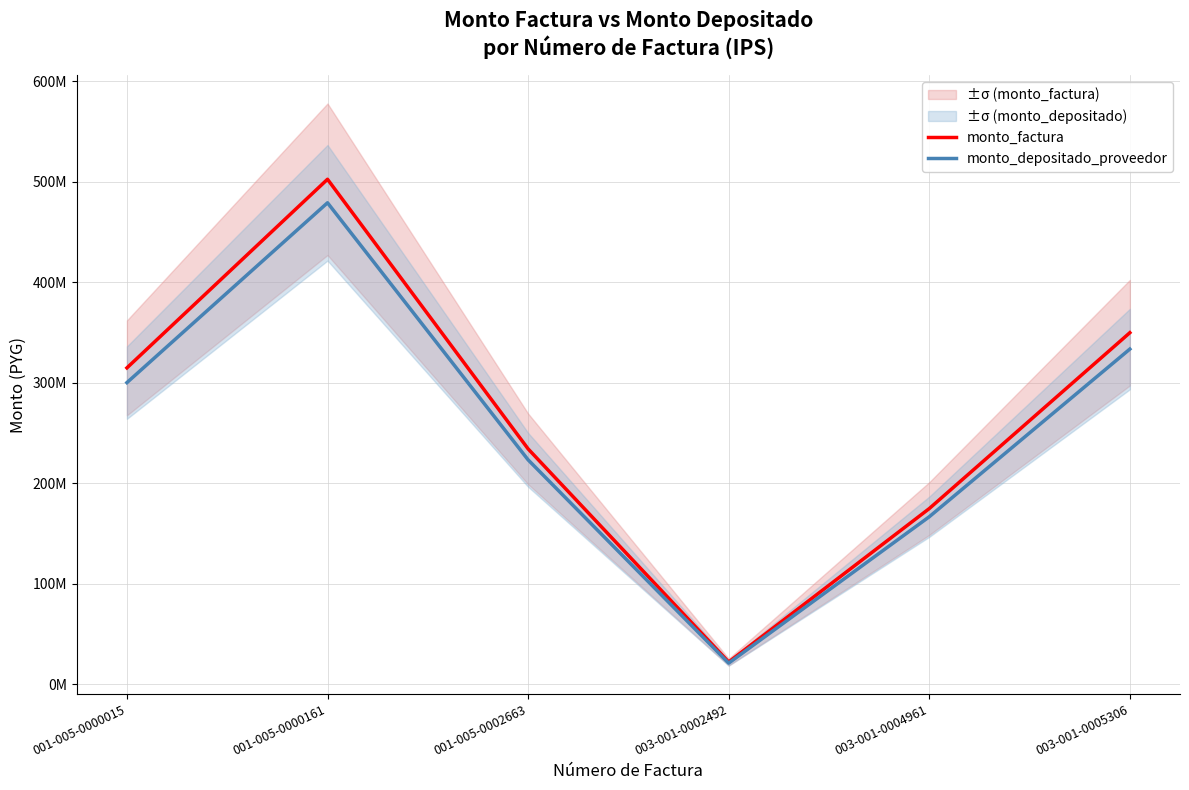

Which series has the widest spread of values?

monto_factura